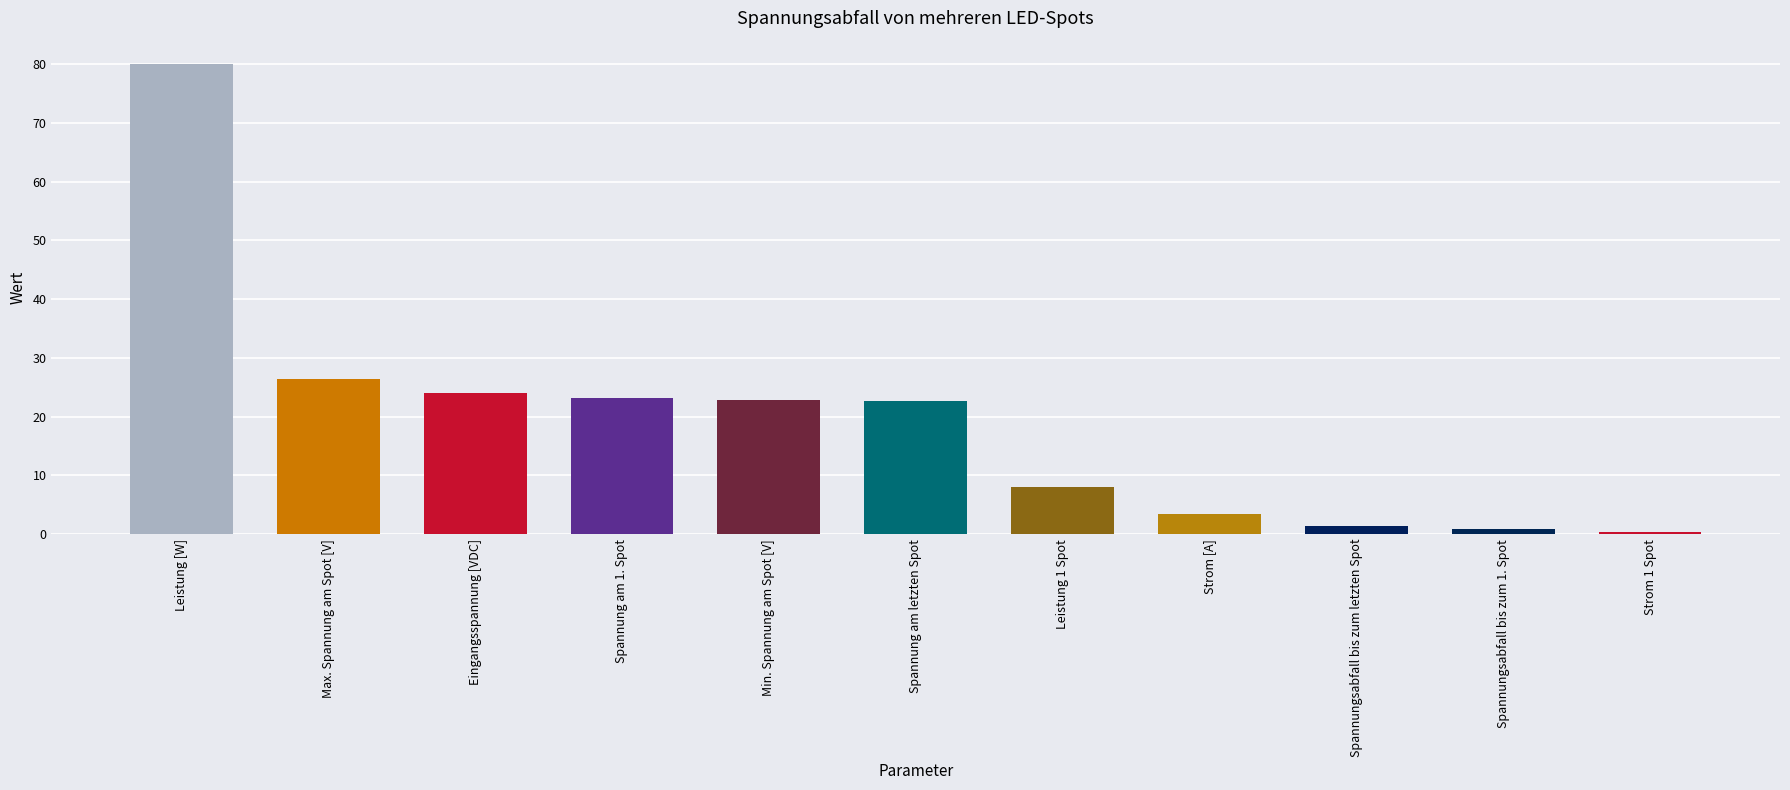

Is it true that the value at Max. Spannung am Spot [V] is 6.5?

False